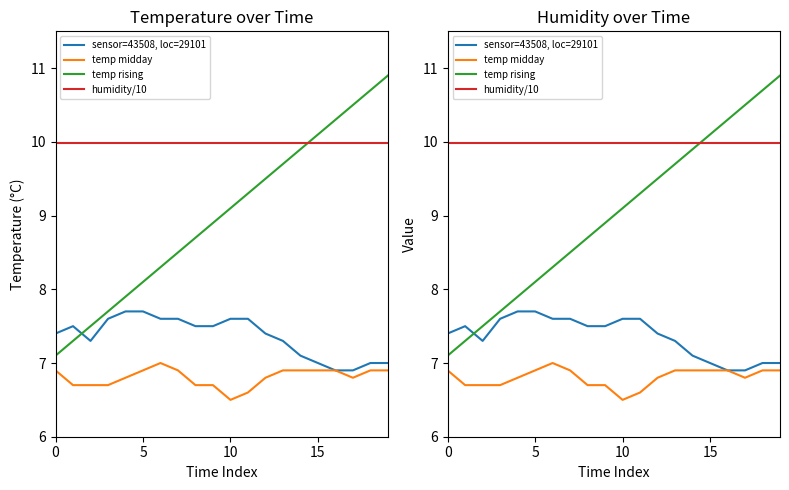

How many data points in temp rising are less than 9?

10